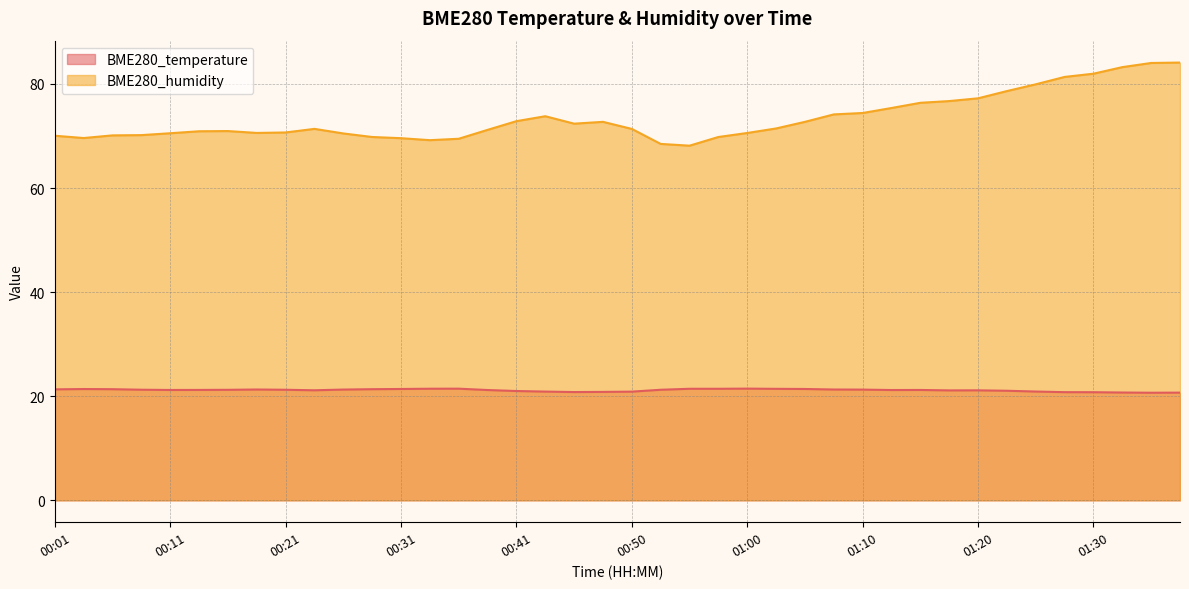

Between 00:21 and 00:26, which series saw the biggest shift?

BME280_humidity